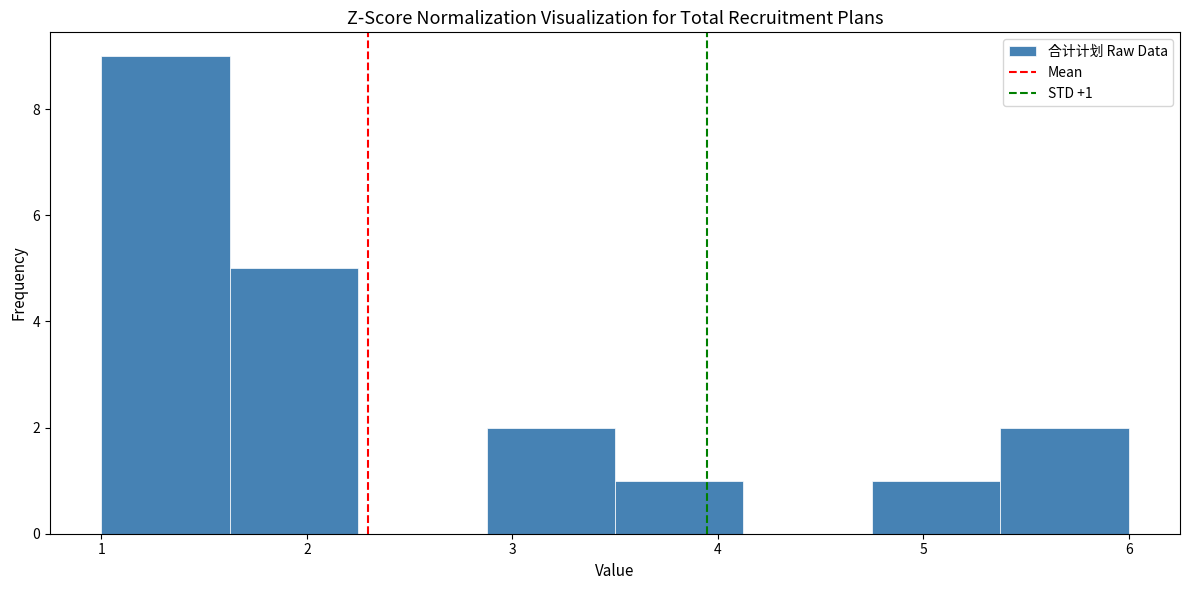

Over which range of the x-axis is the bar tallest?

1.0 to 1.6